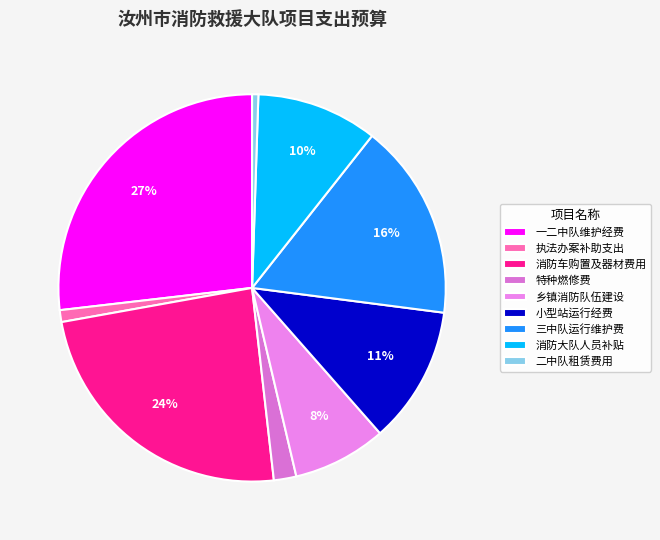

Which category has the smallest portion of the pie?

二中队租赁费用